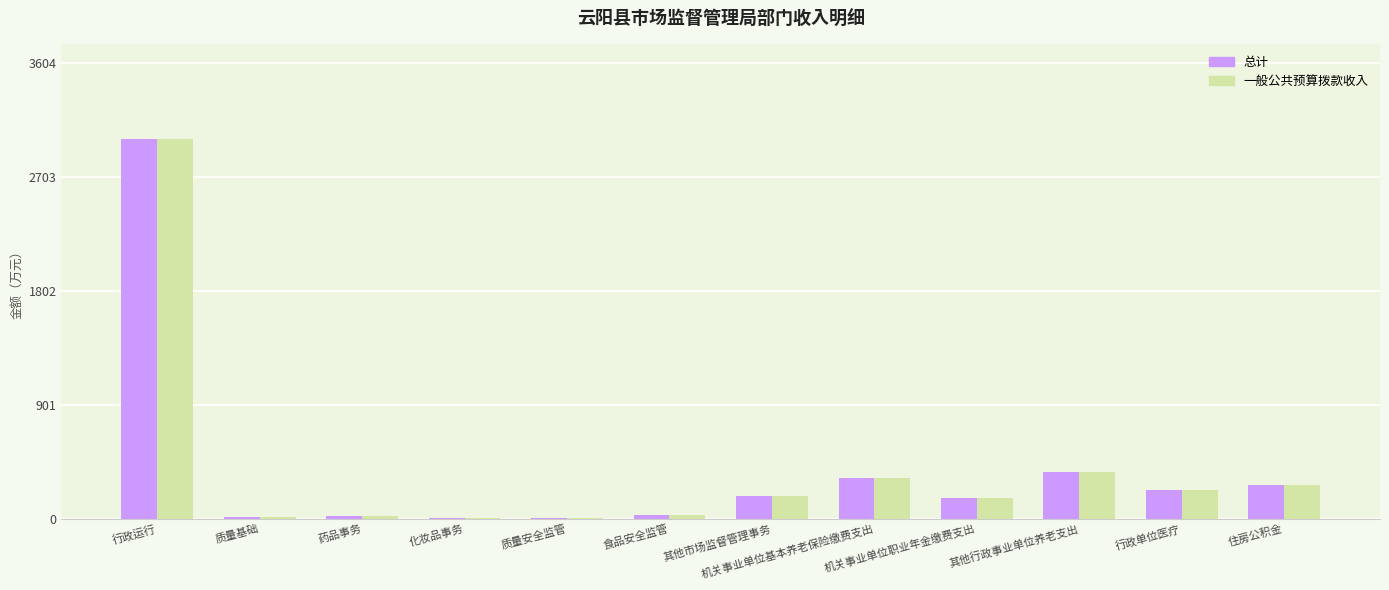

True or false: 总计 has a value of 96.6 at 机关事业单位基本养老保险缴费支出.

False